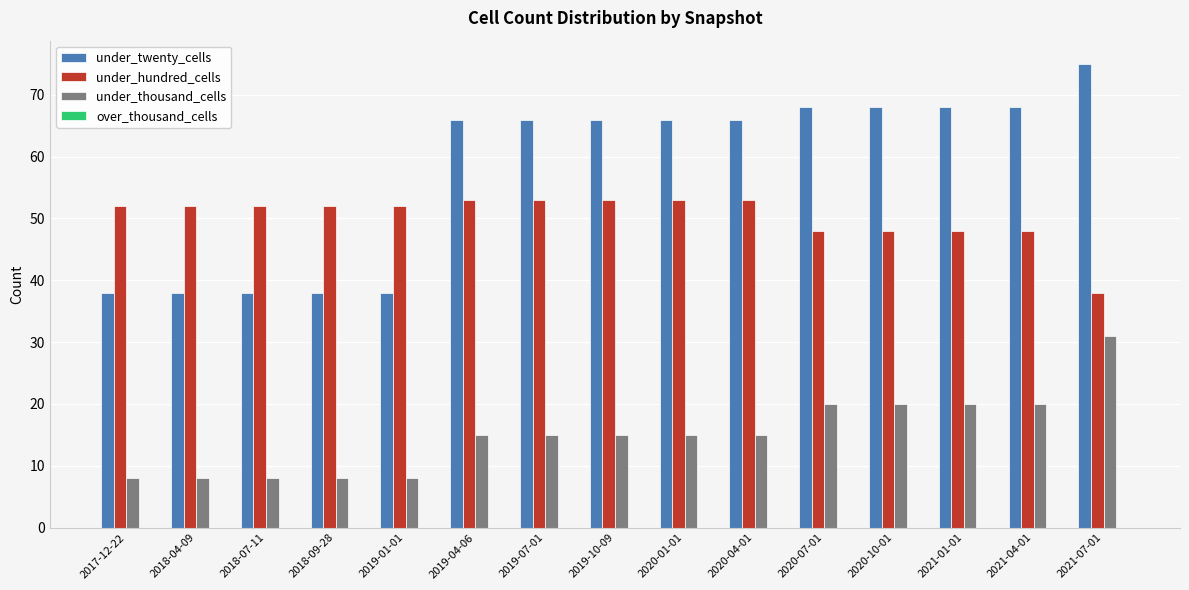

Rank the series by their maximum value, from lowest to highest.

under_thousand_cells, under_hundred_cells, under_twenty_cells